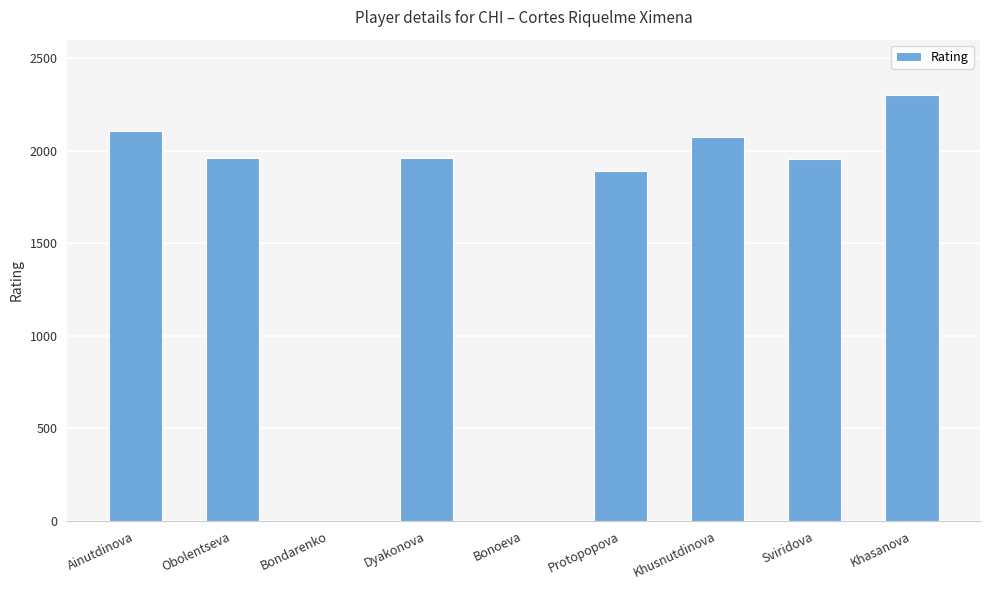

Which label corresponds to the largest value in the chart?

Khasanova